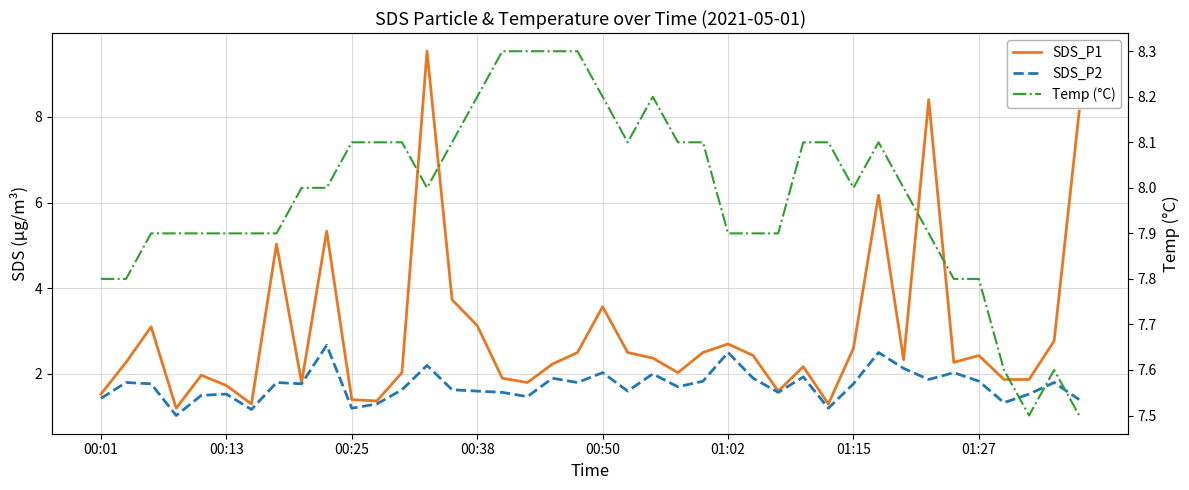

Is the value of SDS_P2 at 26 greater than the value of Temp (°C) at 20?

No